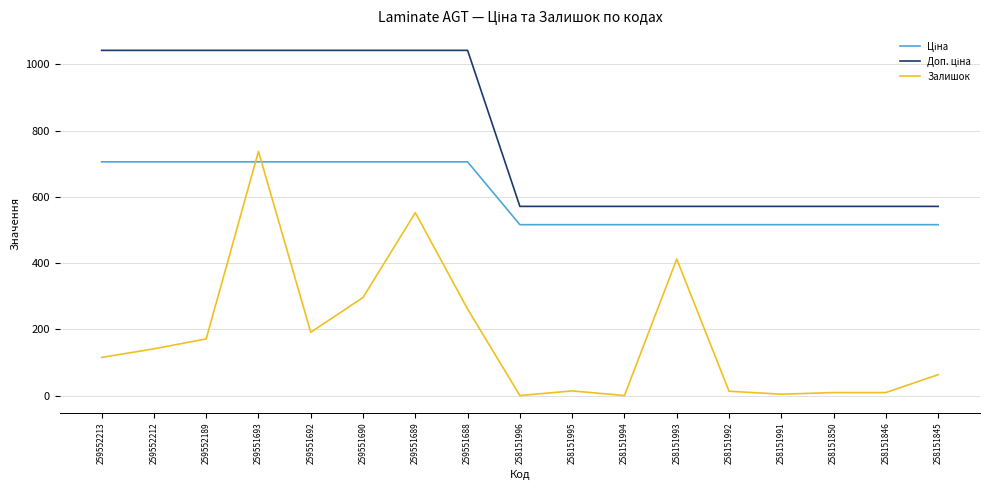

What is the difference between the Залишок values at 259551688 and 258151993?

151.0